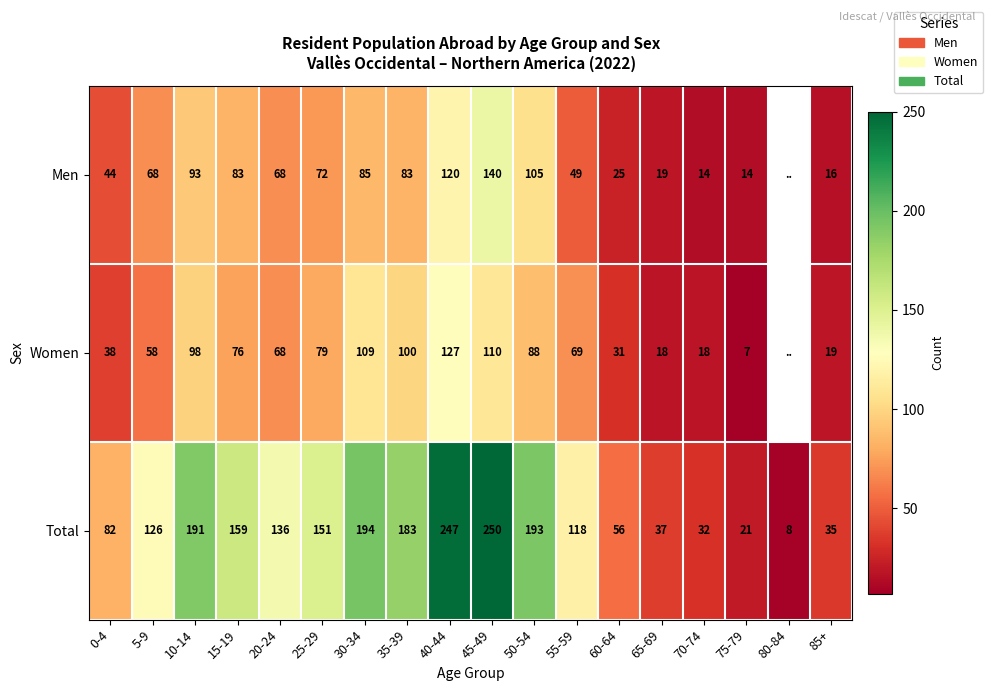

The value of Women at 85+ is 24.9. True or false?

False